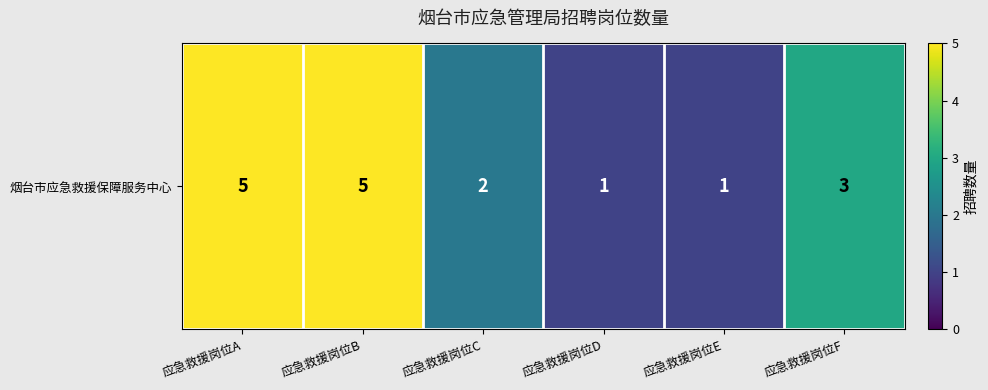

What is the difference between the values at 应急救援岗位F and 应急救援岗位D?

2